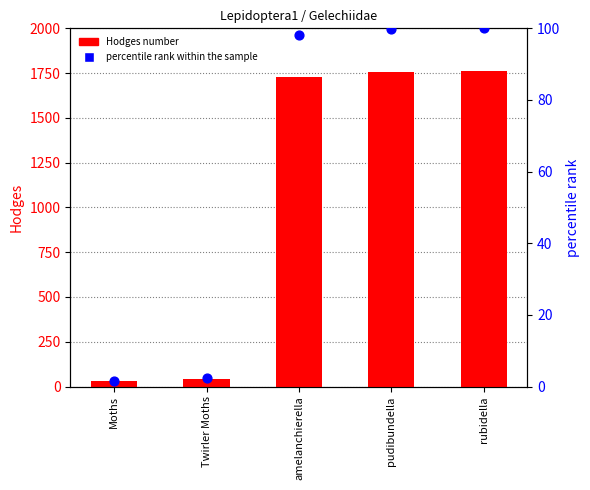

Which series has the largest total across all categories?

Hodges number